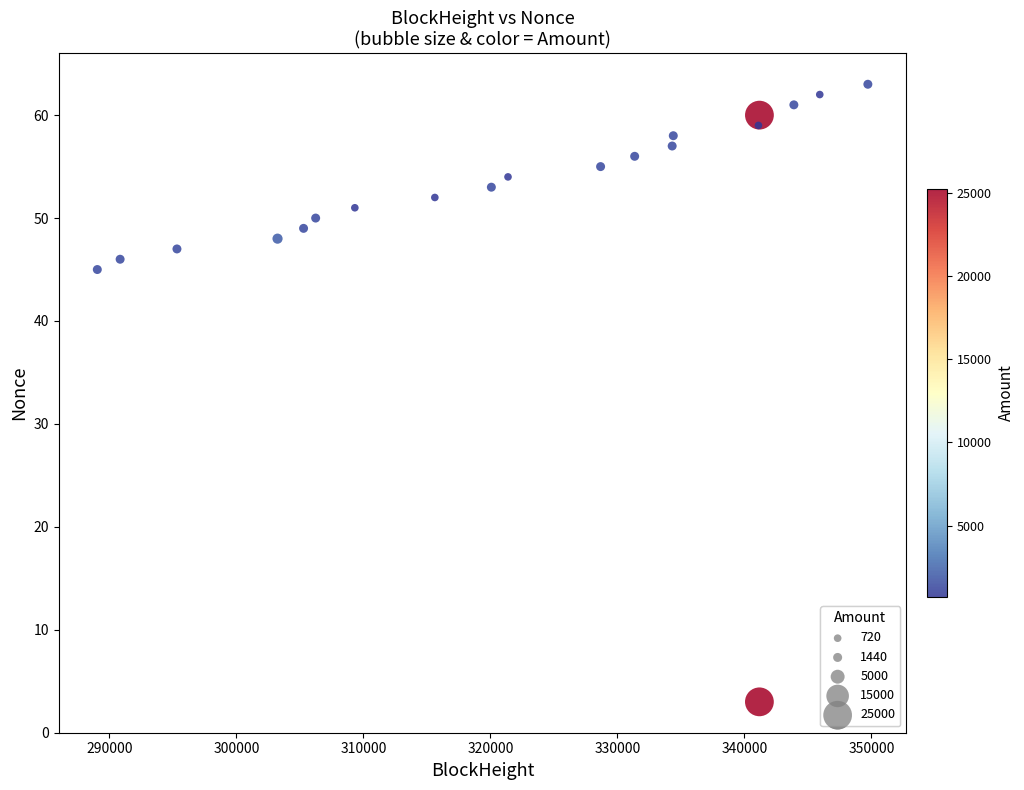

What Y value in the scatter plot is closest to 33?

45